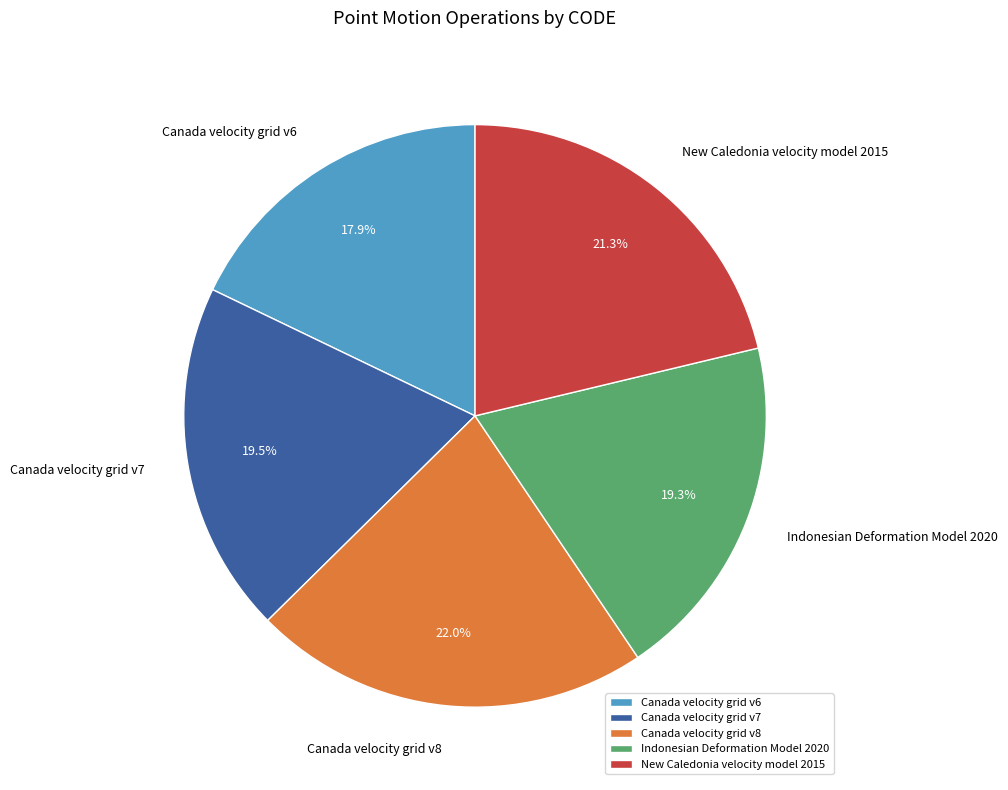

To the nearest percent, what is the difference between the largest and smallest slice percentages?

4%